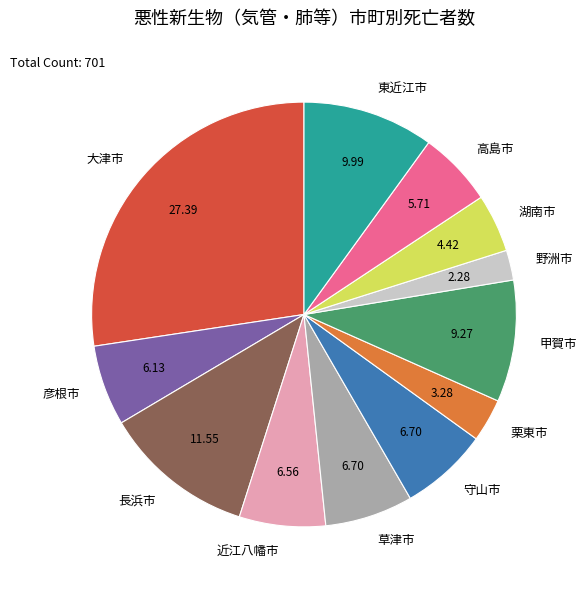

True or false: 野洲市 accounts for 2% of the total.

True